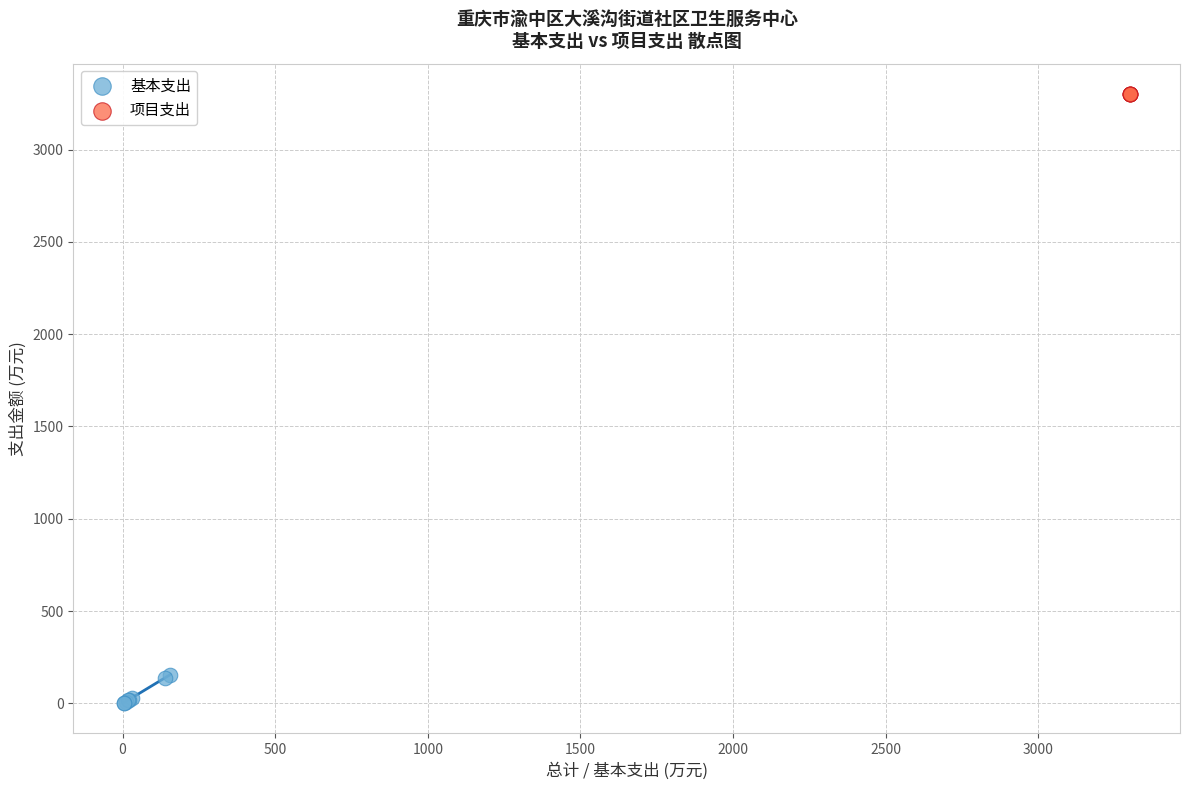

Which series reaches the maximum Y coordinate?

项目支出